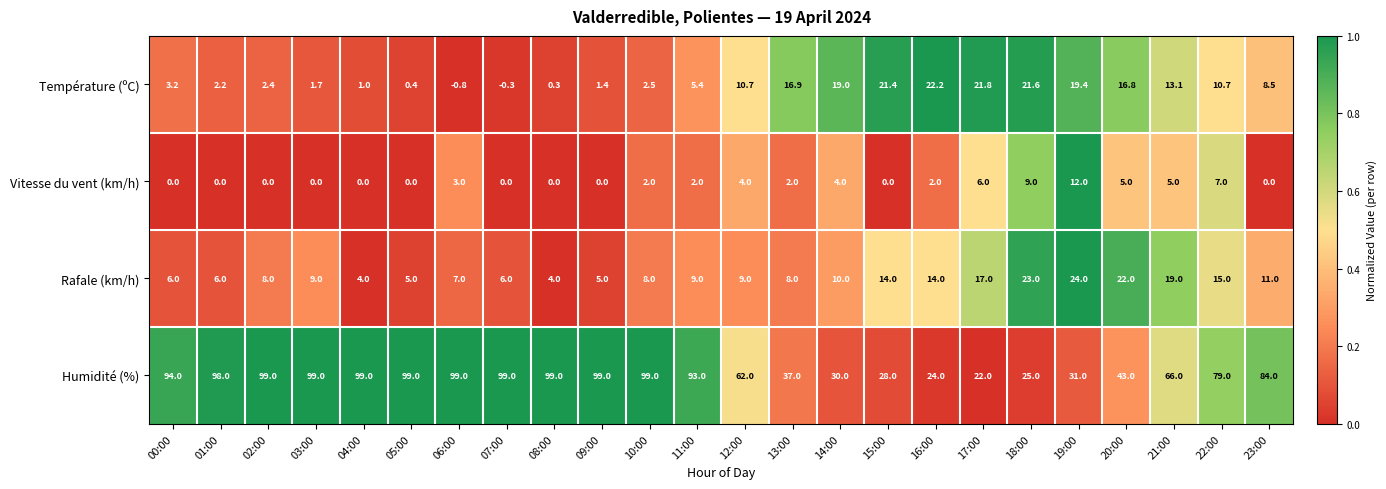

What is the sum of the Température (ºC) values at 10:00 and 13:00?

19.4